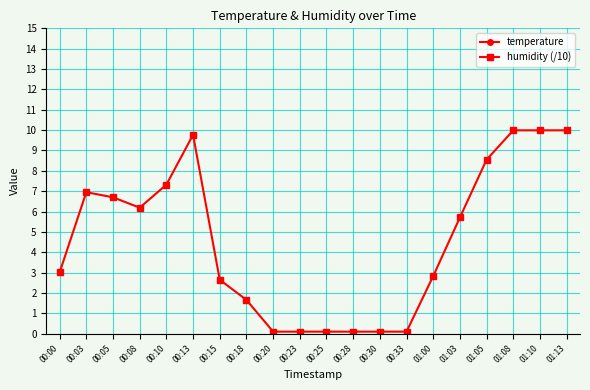

What is the label of the 6th point from the right?

01:00